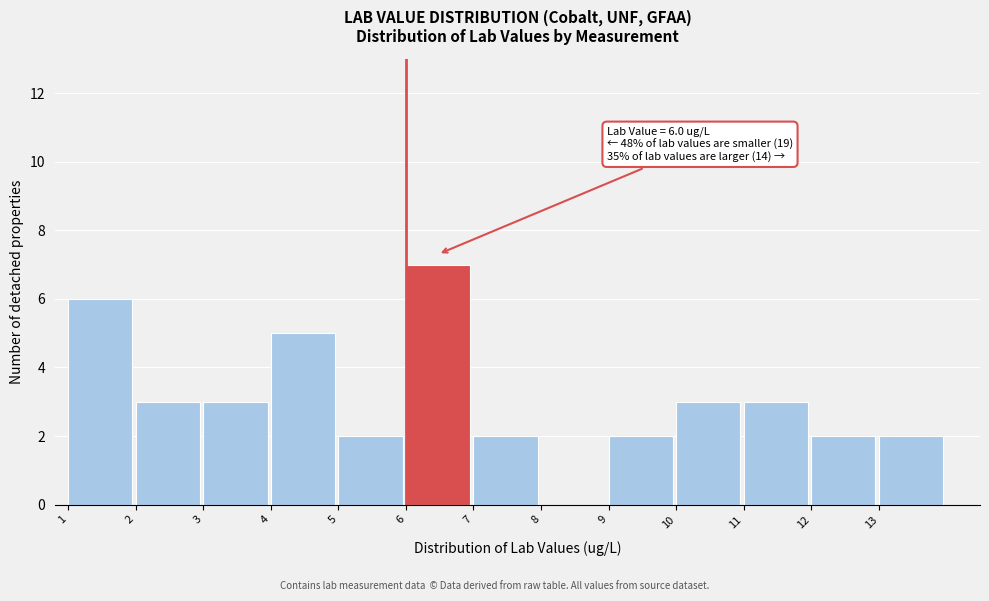

Over which range of the x-axis is the bar tallest?

6 to 7